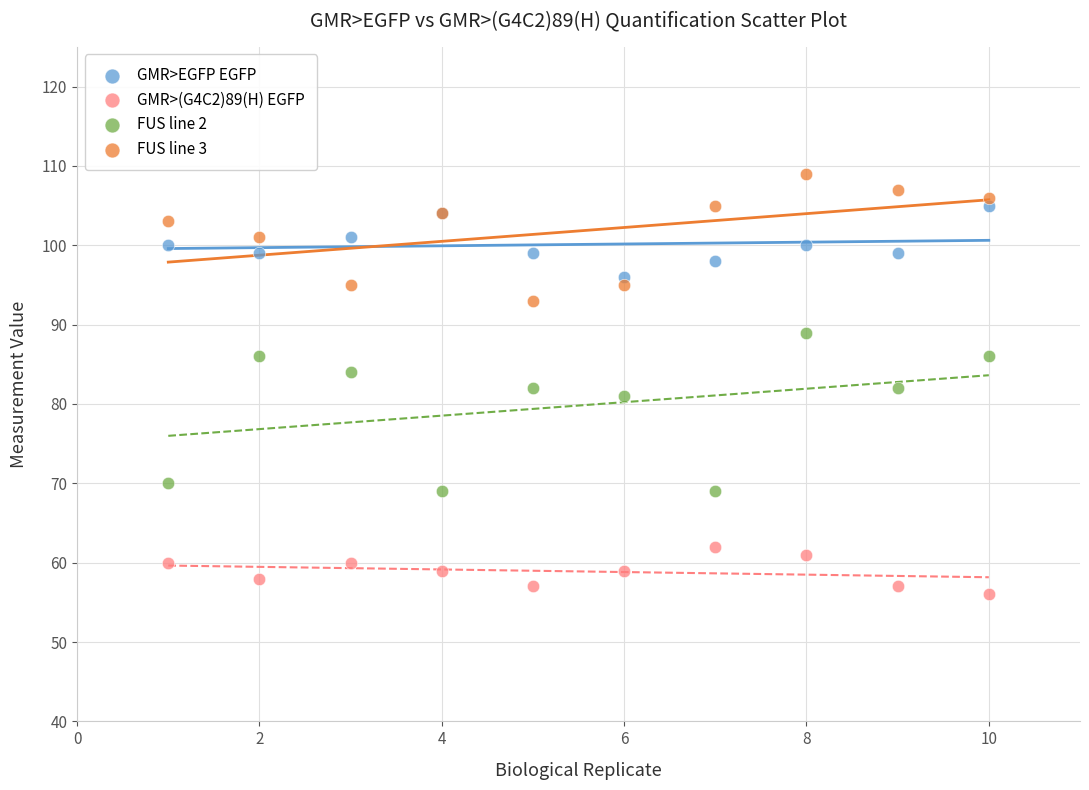

In the FUS line 2 series, what Y value is closest to 79?

81